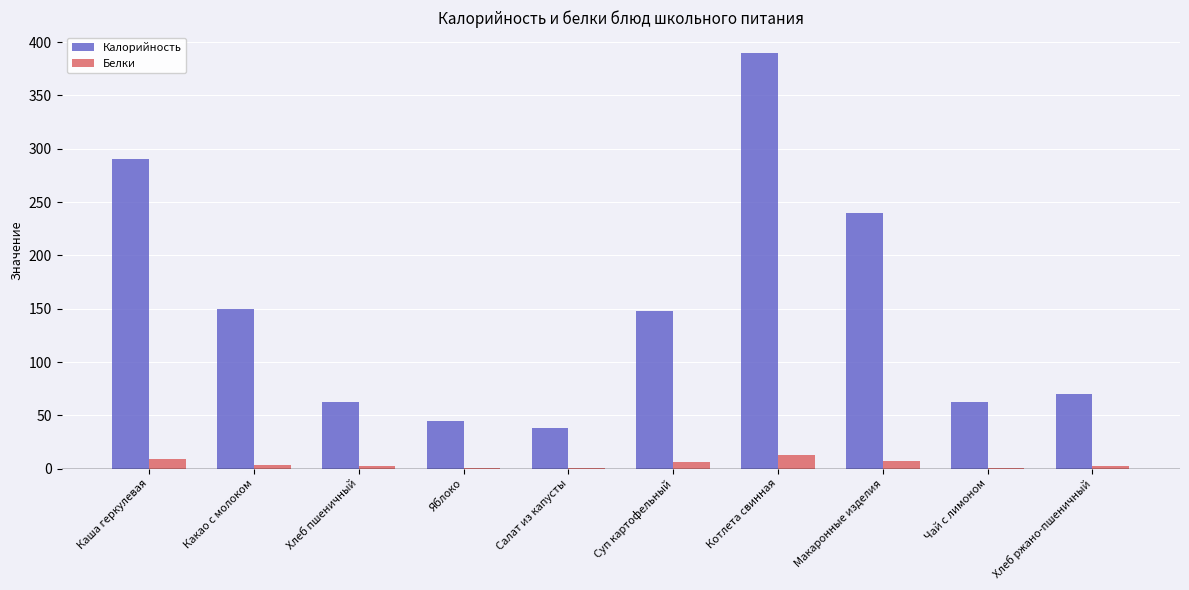

Read the Калорийность value at Какао с молоком.

149.3